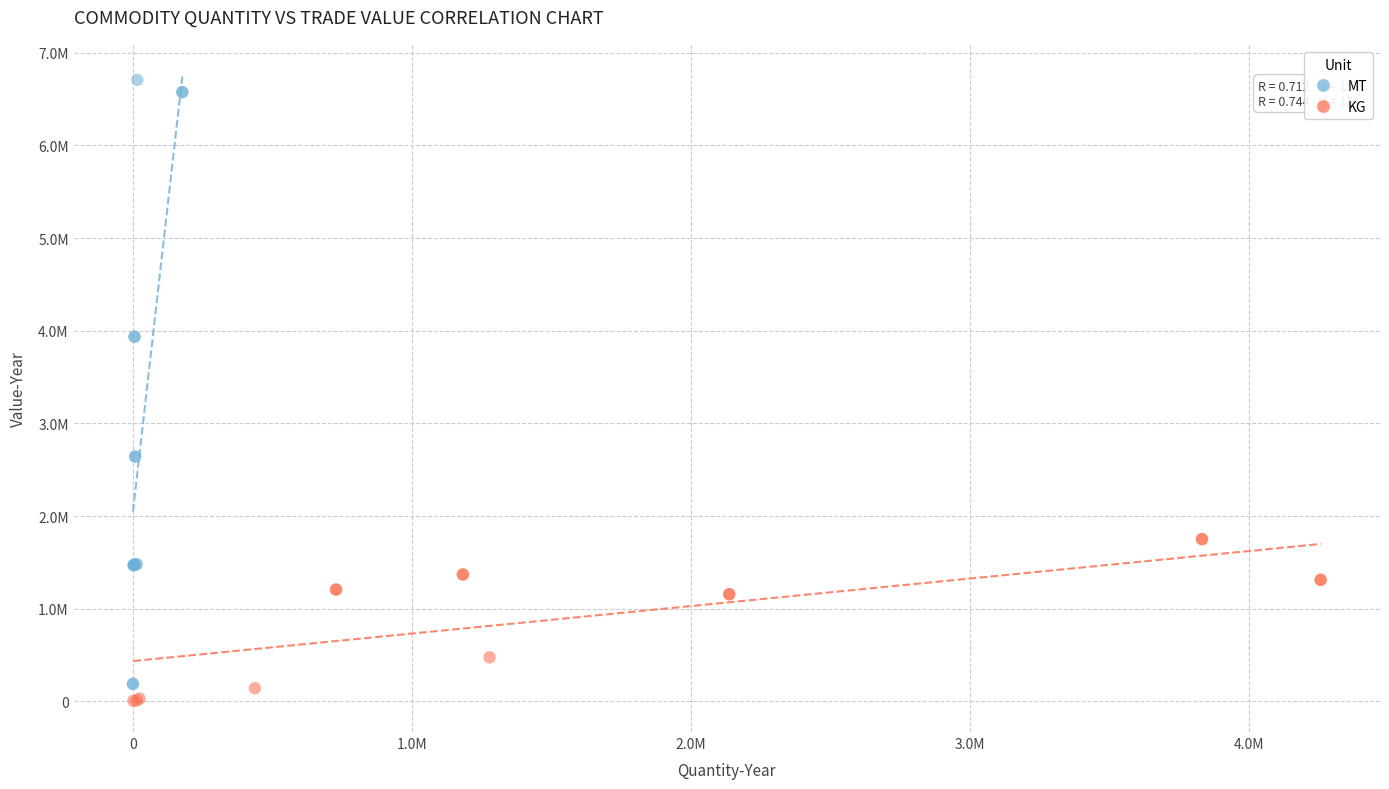

What are all the series names shown in the legend?

MT, KG